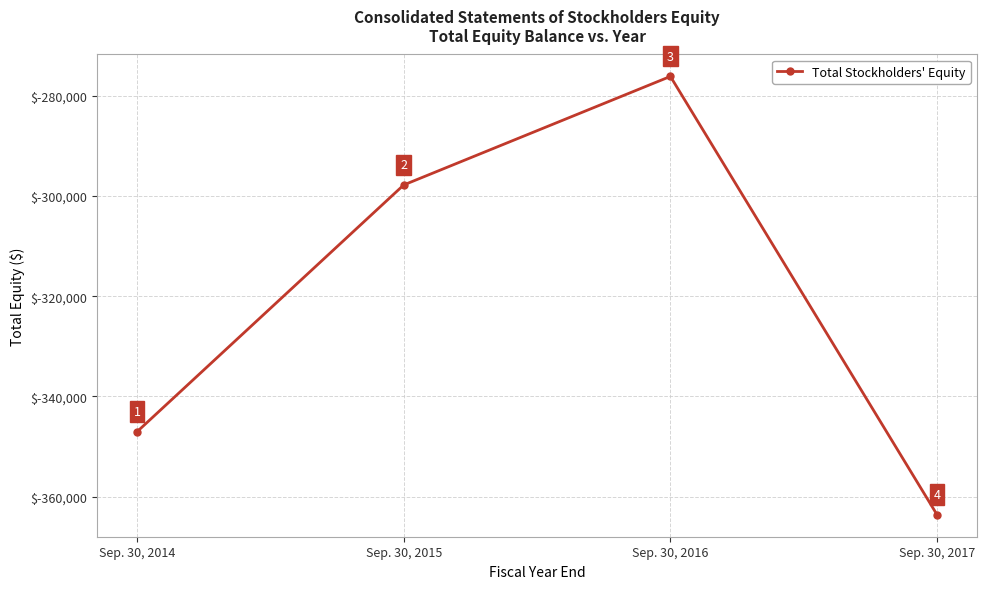

What is the greatest value displayed?

-276166